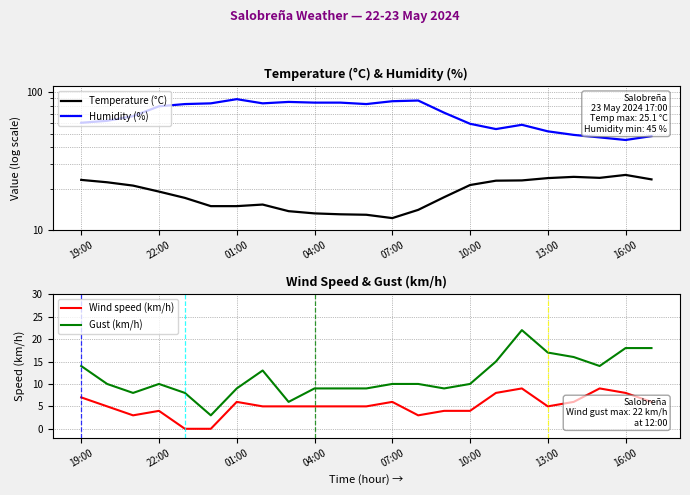

What is the maximum value for Gust (km/h)?

22